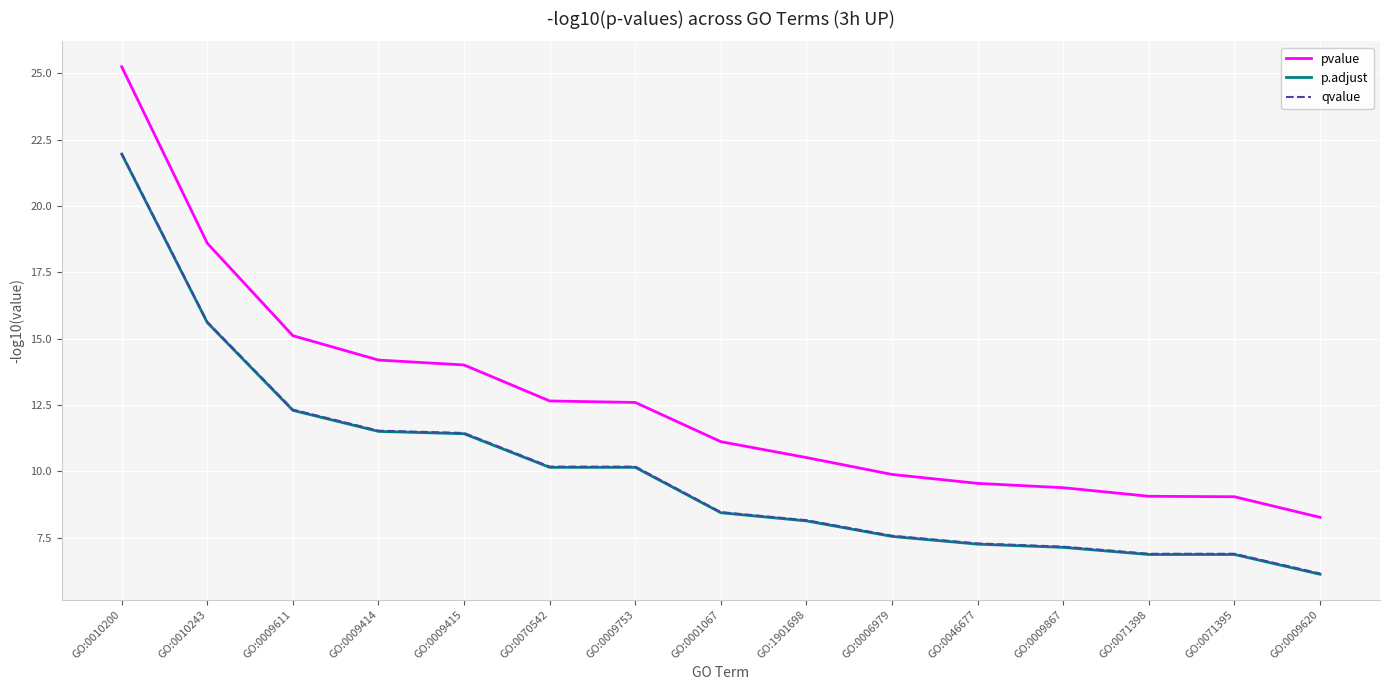

Which series changed the most between GO:0070542 and GO:0001067?

qvalue